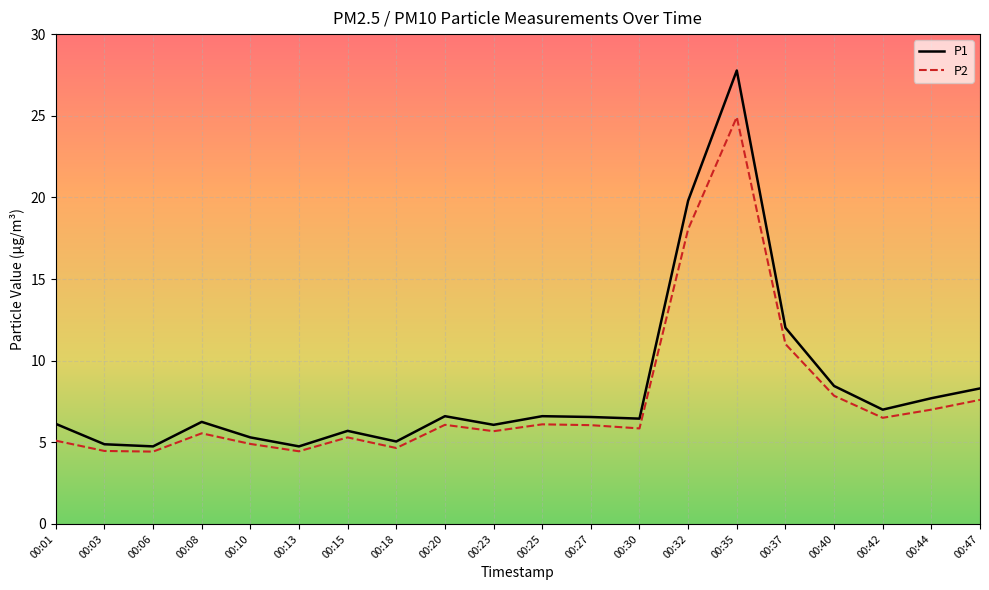

What is the minimum value shown in the chart?

4.4